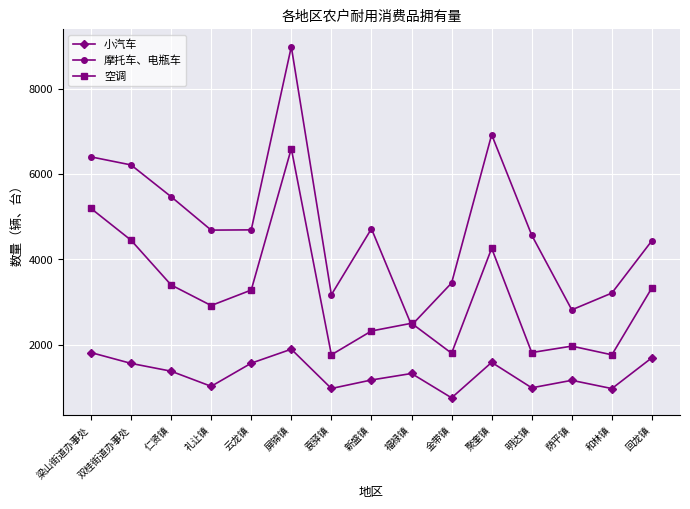

What is the sum of all 小汽车 values?

19859